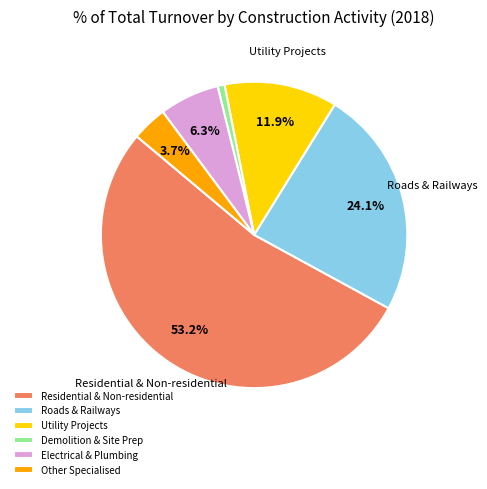

What is the smallest slice in the pie chart?

Demolition & Site Prep